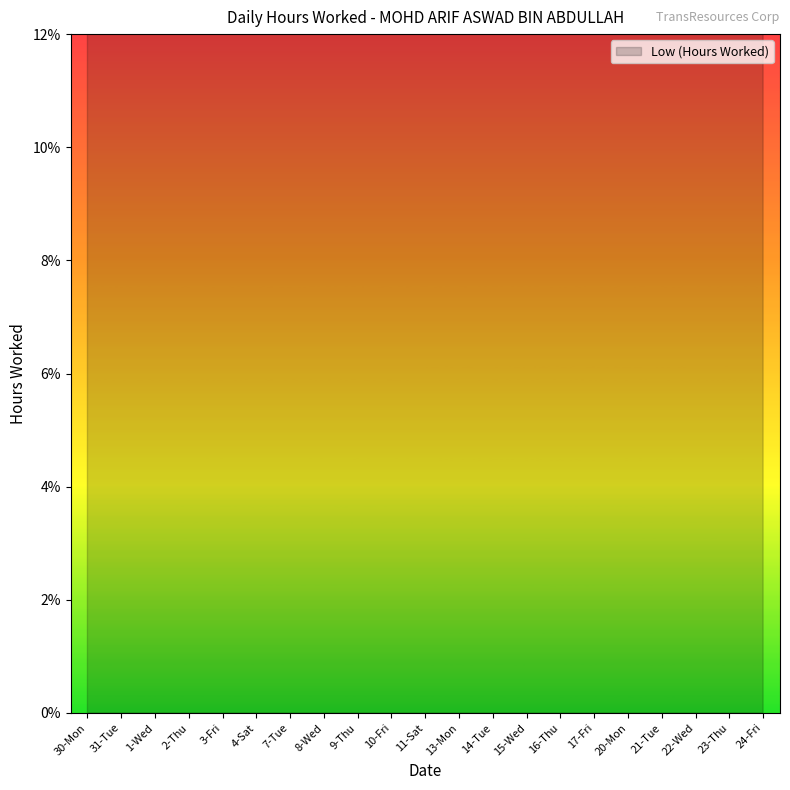

What is the change in value from 13-Mon to 20-Mon?

-2.5